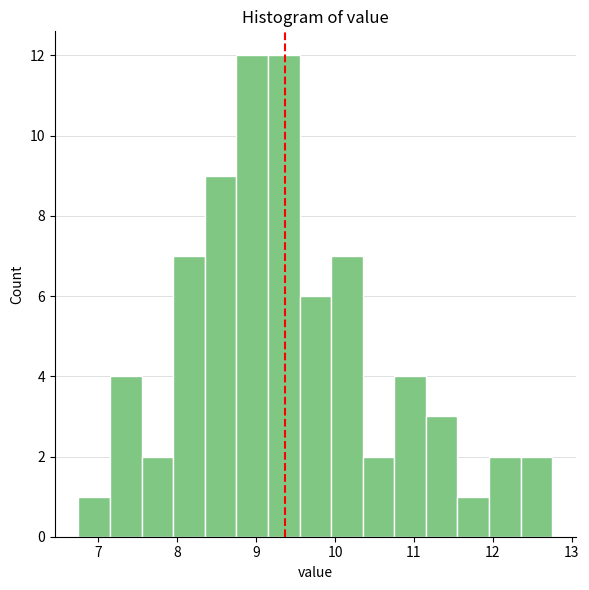

Reading left to right, list every bar in this chart as the range it spans on the x-axis followed by its height. Neither the bar edges nor the heights are printed on the chart, so give them approximately, as read against the axes.

6.75 to 7.15: 1
7.15 to 7.55: 4
7.55 to 7.95: 2
7.95 to 8.35: 7
8.35 to 8.75: 9
8.75 to 9.15: 12
9.15 to 9.55: 12
9.55 to 9.95: 6
9.95 to 10.35: 7
10.35 to 10.75: 2
10.75 to 11.15: 4
11.15 to 11.55: 3
11.55 to 11.95: 1
11.95 to 12.35: 2
12.35 to 12.75: 2